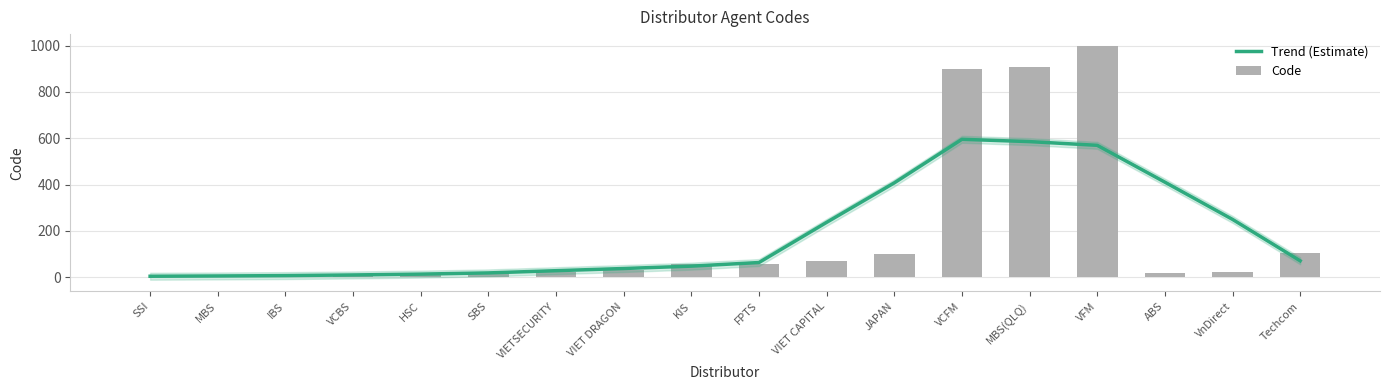

What is the sum of all Code values?

3344.0